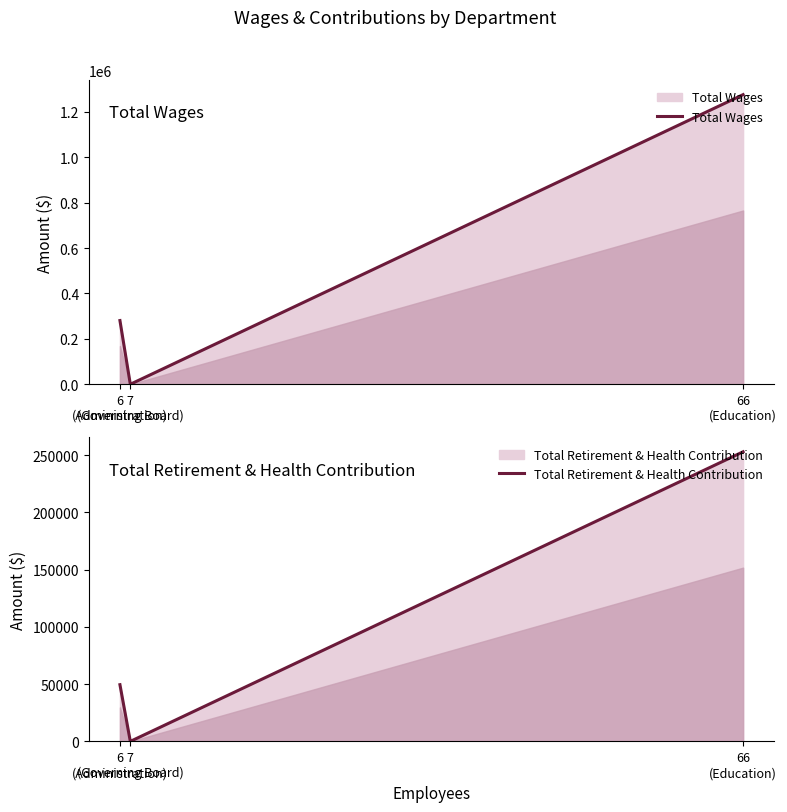

The Total Retirement & Health Contribution series shows 128905 at 7
(Governing Board). True or false?

False